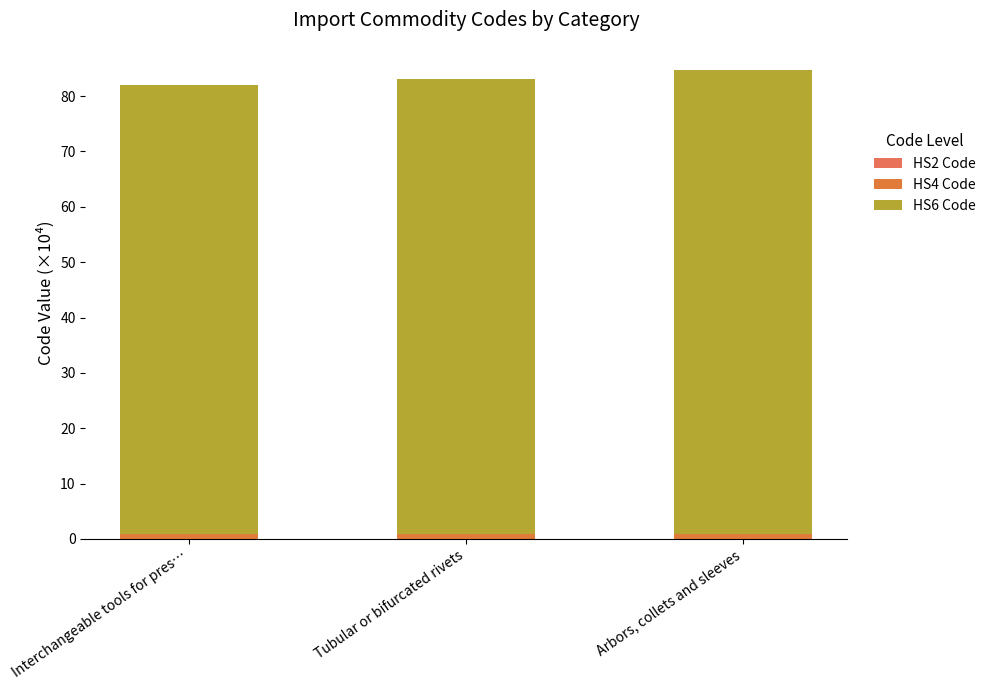

Rank the series at Tubular or bifurcated rivets from highest to lowest value.

HS6 Code, HS4 Code, HS2 Code